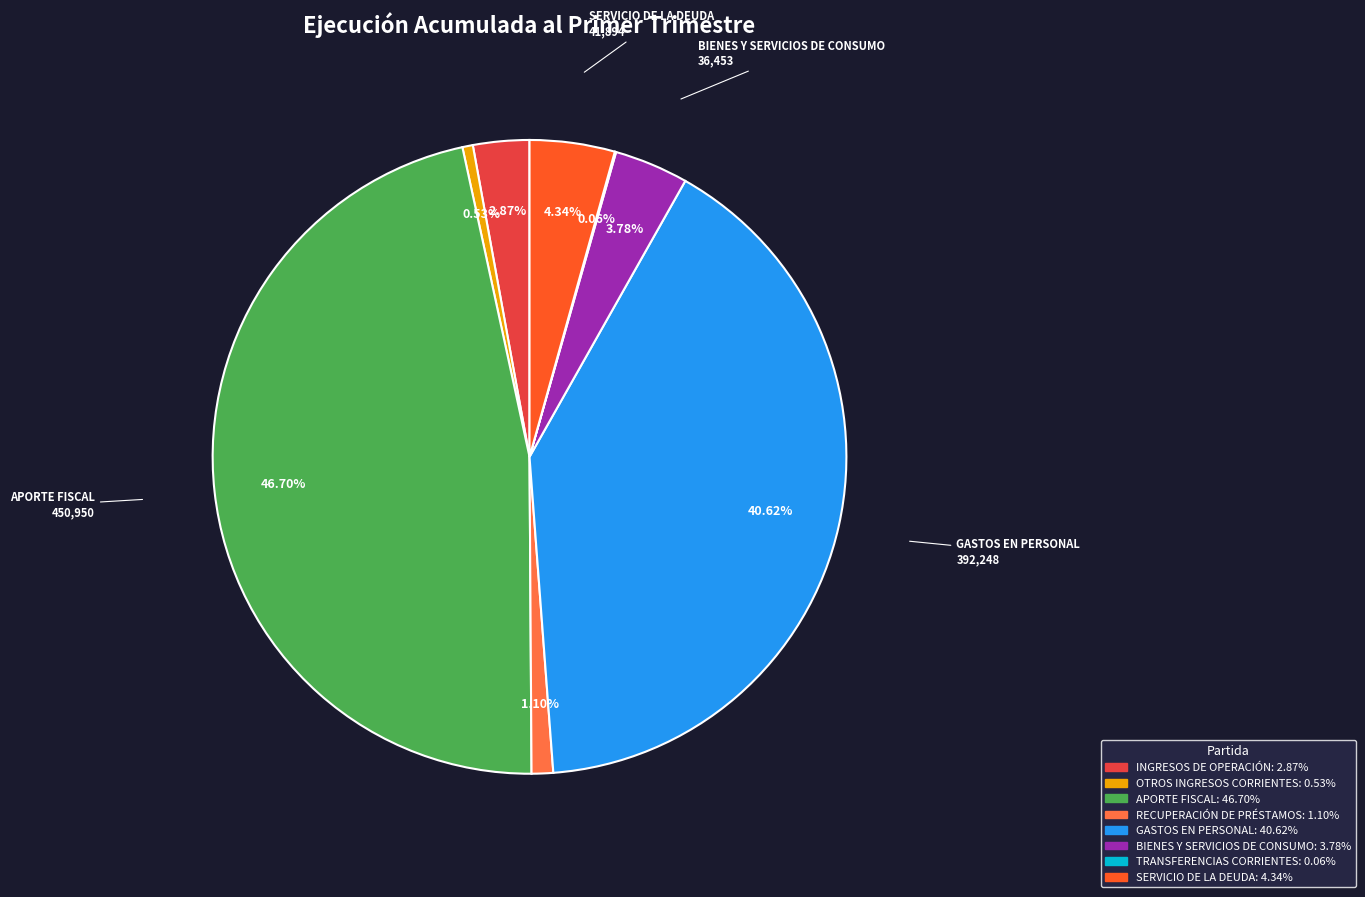

Which category has the biggest portion of the pie?

APORTE FISCAL